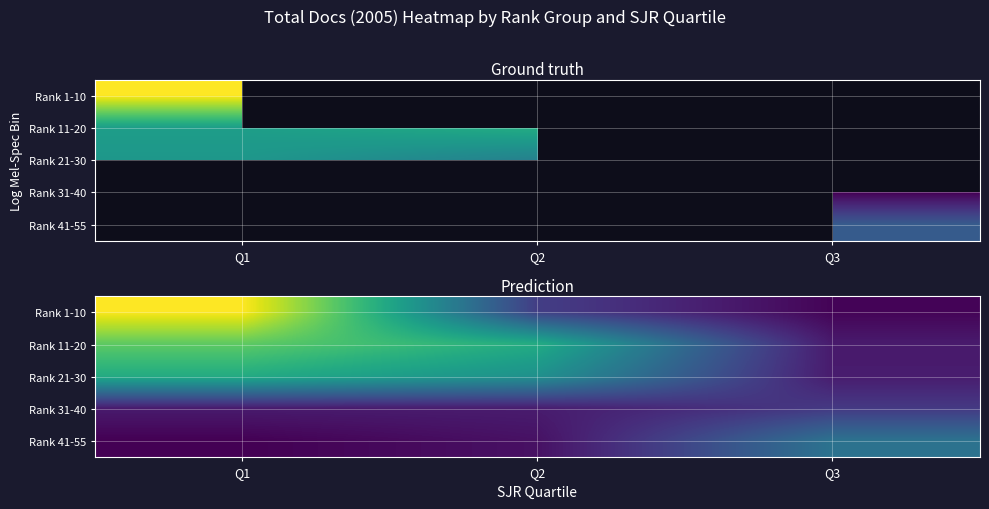

What is the minimum value for Rank 1-10?

1.3